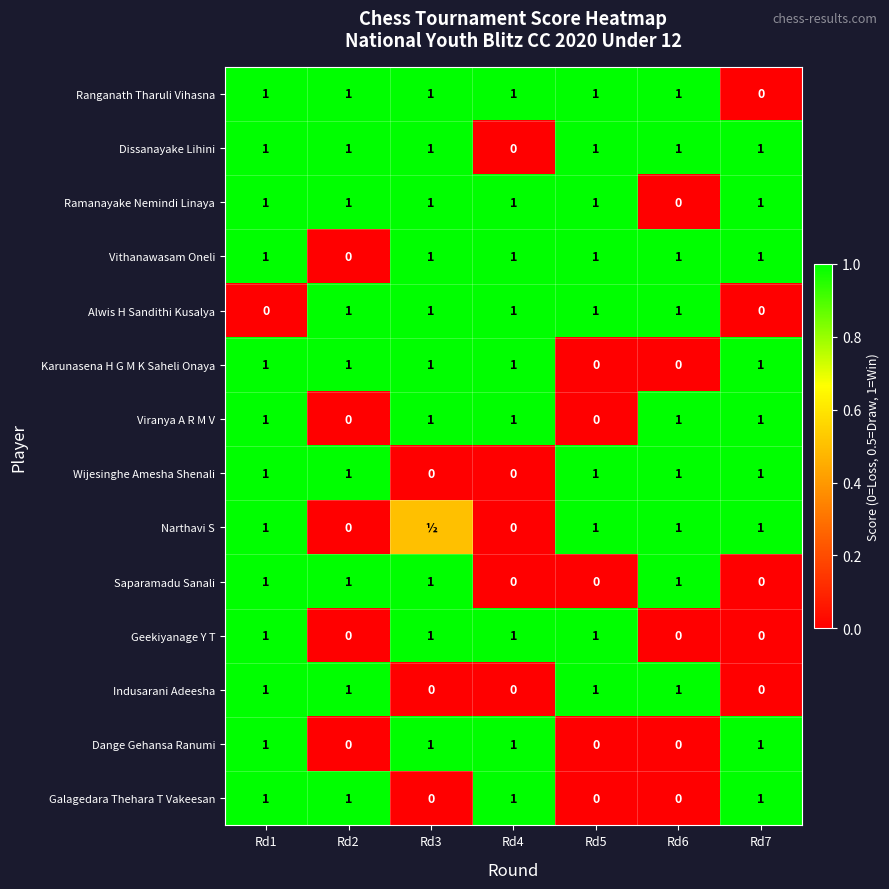

What is the maximum value for Dange Gehansa Ranumi?

1.0